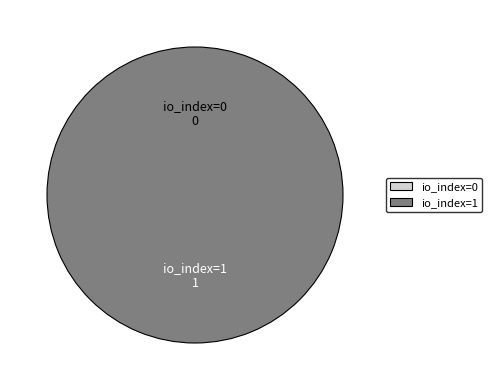

Is it true that io_index=1 is 93% of the pie?

False